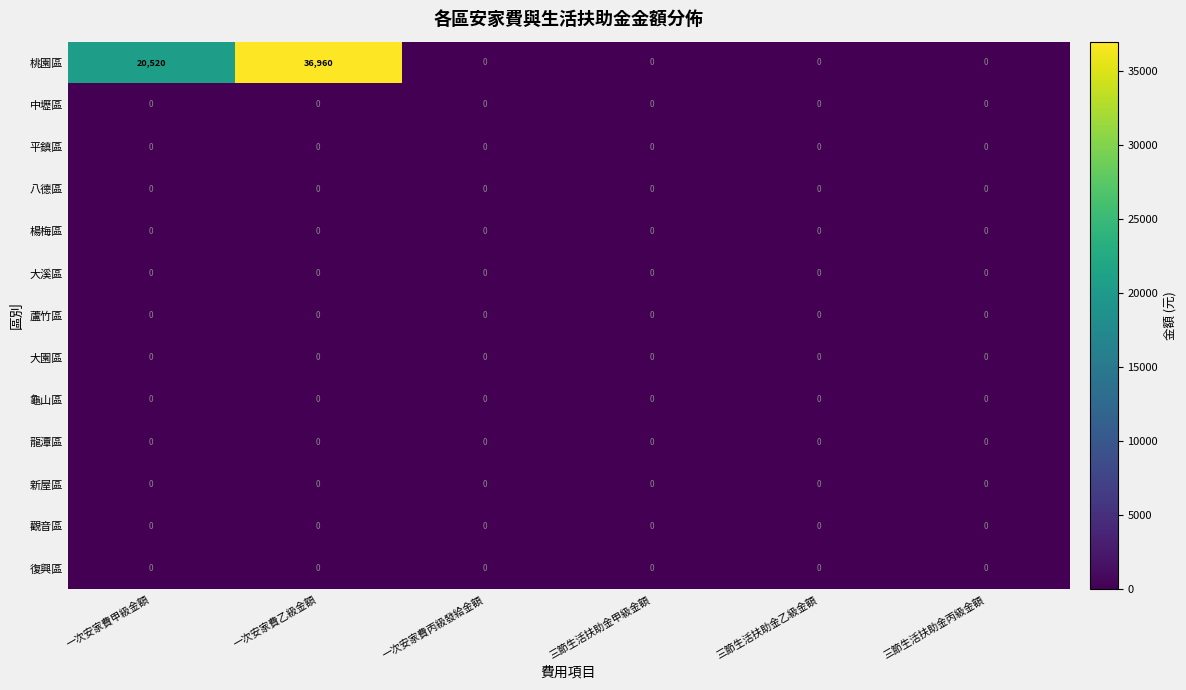

Which series has the largest total across all categories?

桃園區